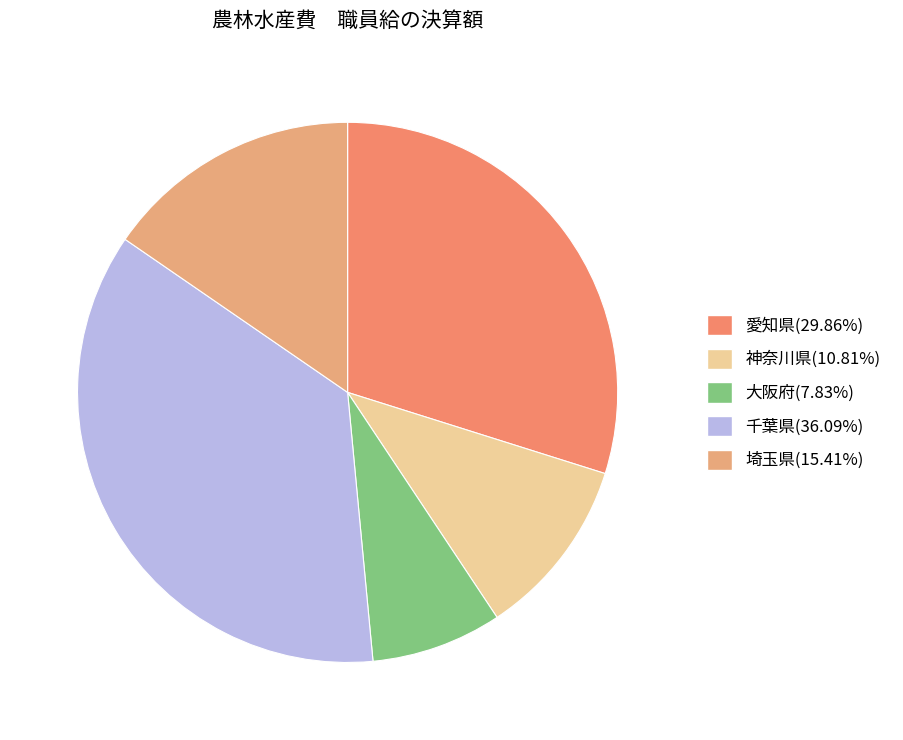

Count the number of slices in the pie.

5